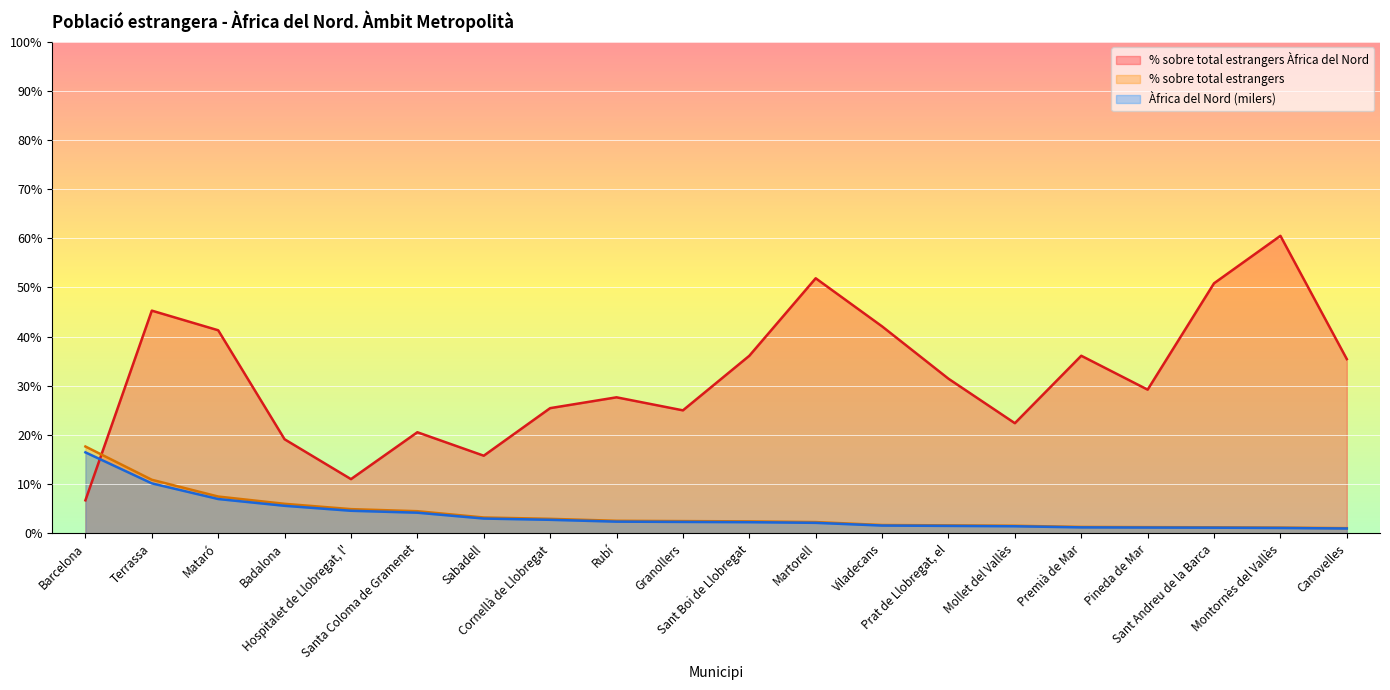

At which category is the sum across all series the highest?

Terrassa